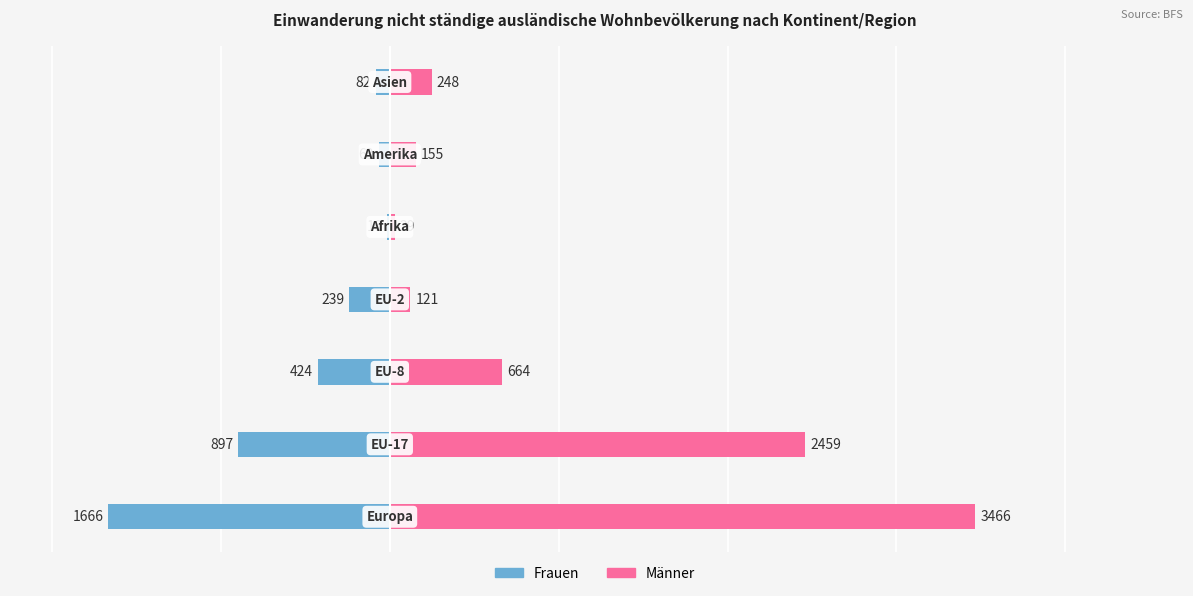

What is the difference between the Frauen values at 0 and 6?

1584